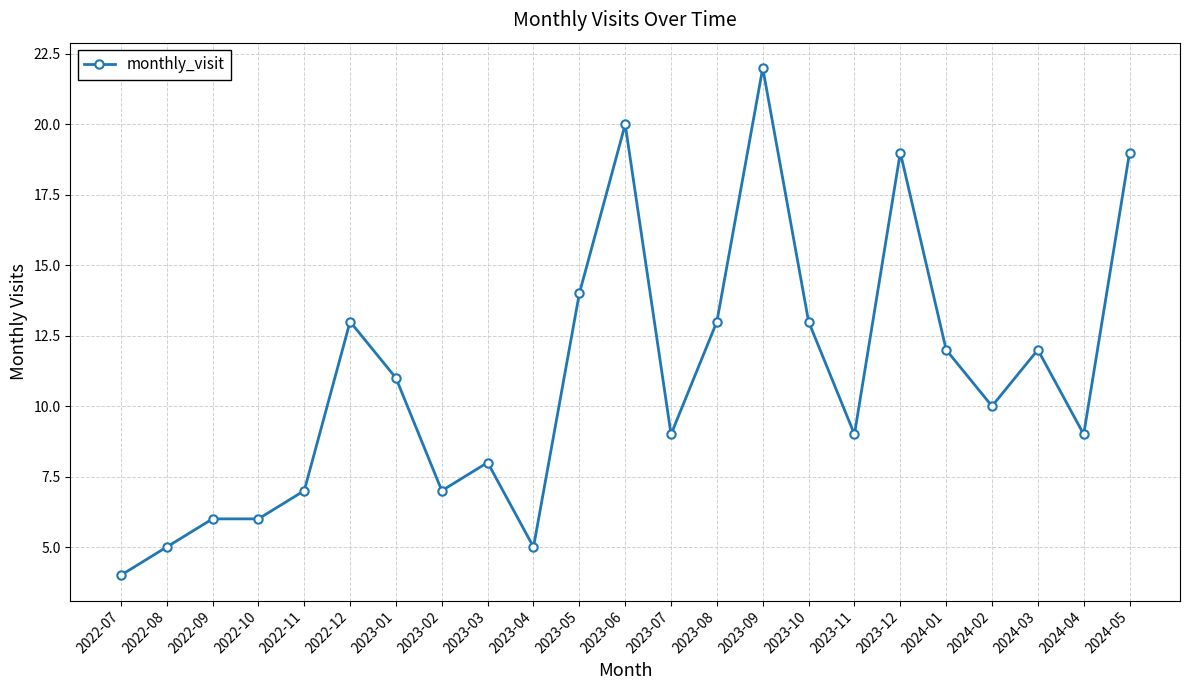

What is the change in value from 2023-10 to 2024-04?

-4